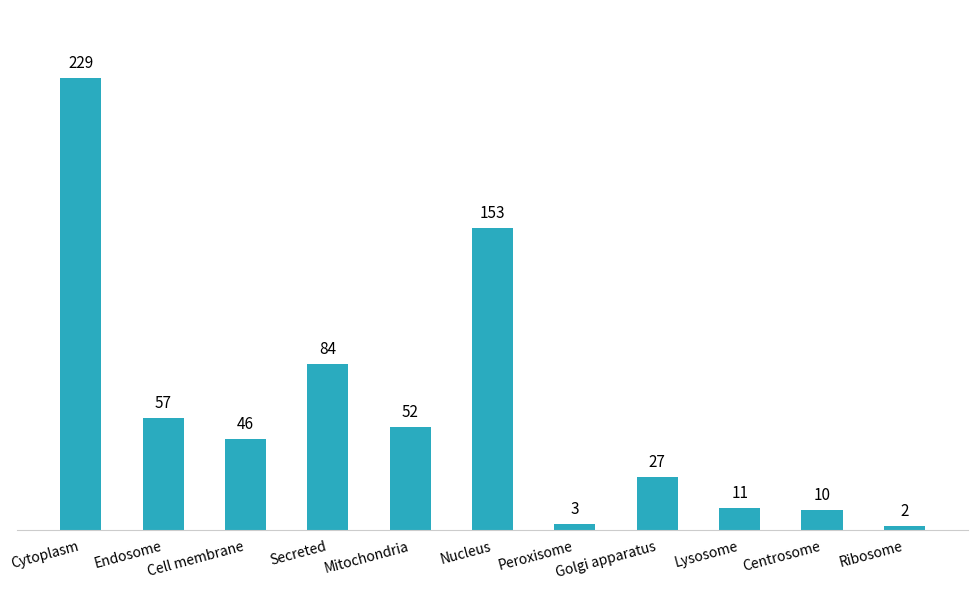

What is the sum of all values?

674